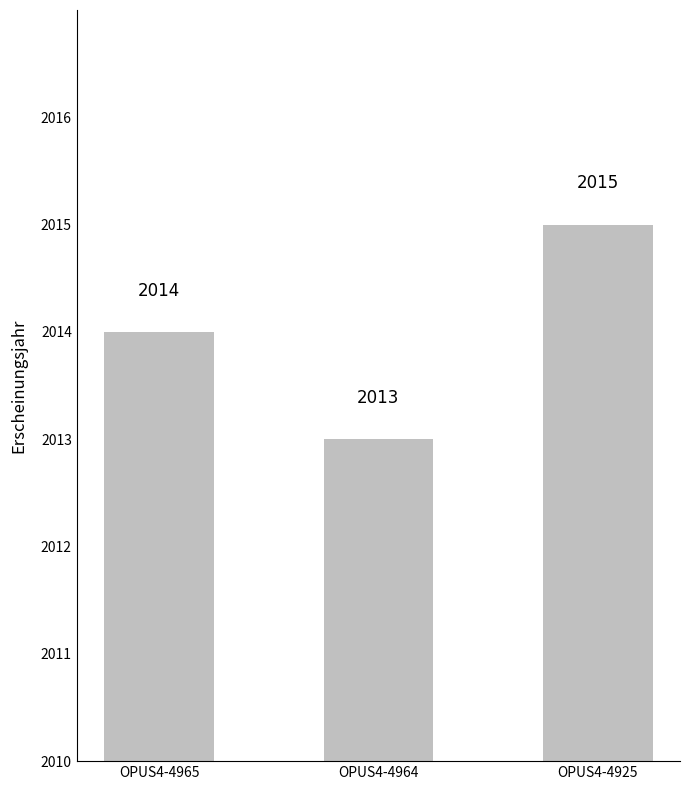

The chart shows a value of 1065 at OPUS4-4964. True or false?

False